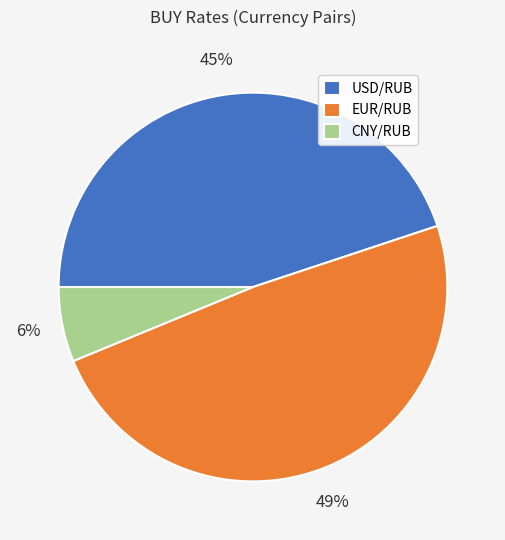

What percentage is the USD/RUB slice, to the nearest percent?

45%